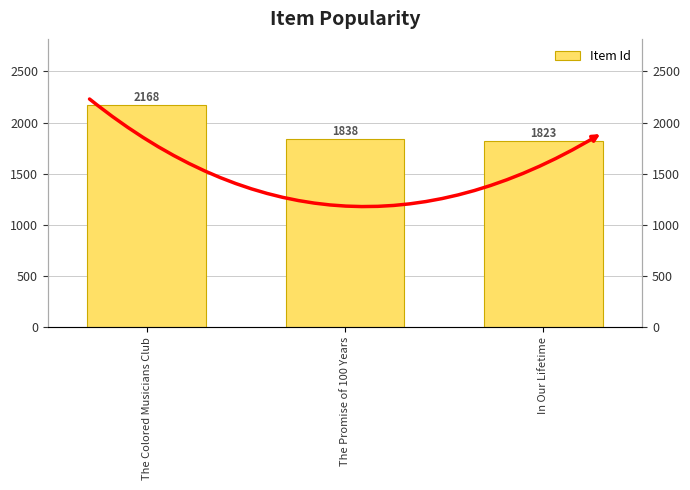

What is the sum of all values?

5829